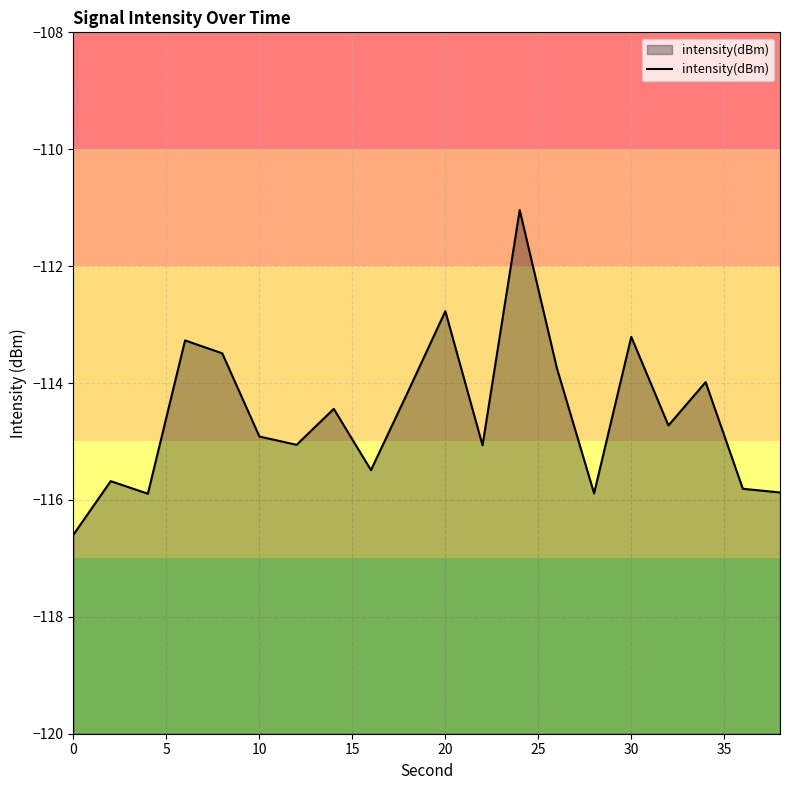

The chart shows a value of -116.6 at 0. True or false?

True